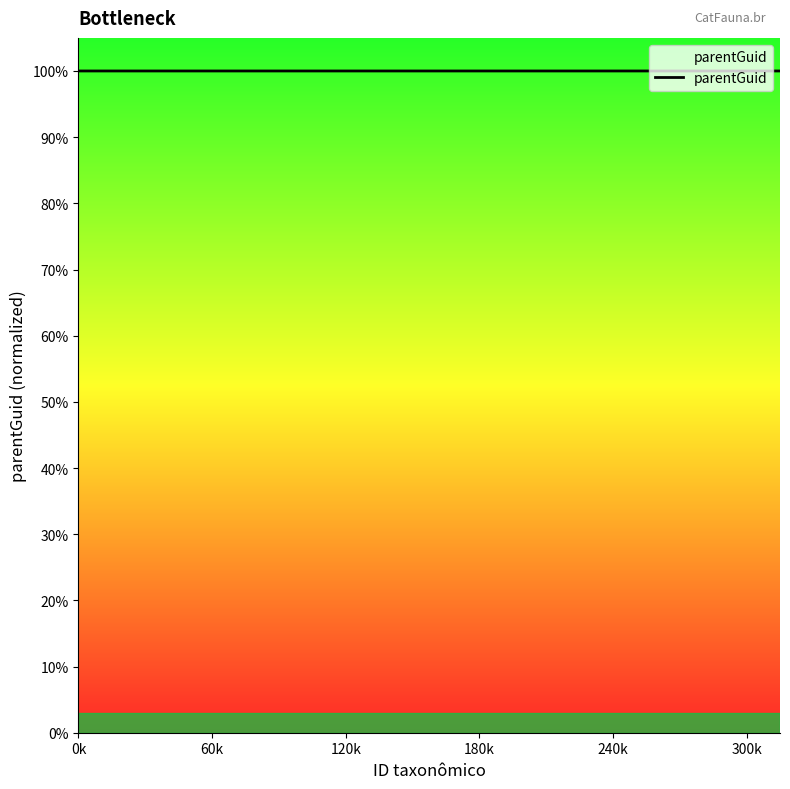

At which category does the chart reach its minimum across all series?

60k